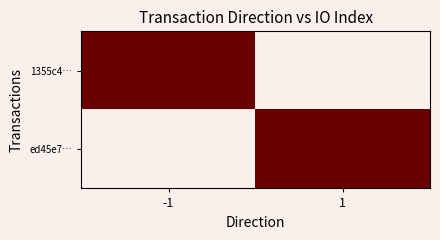

Reading left to right, what are all the values shown in this chart?

1355c4…: -1=1	1=0
ed45e7…: -1=0	1=1